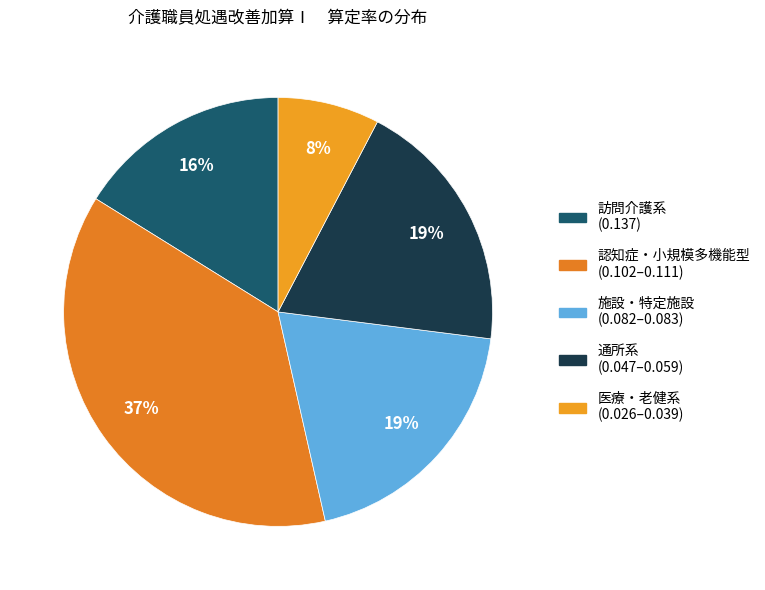

How many segments does this pie chart have?

5